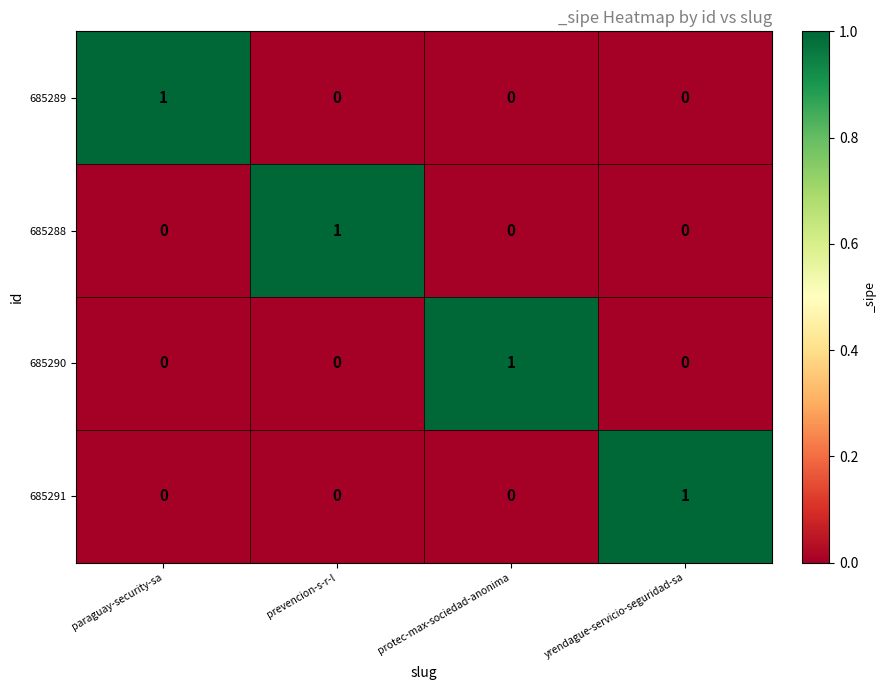

What is the total value across all series at paraguay-security-sa?

1